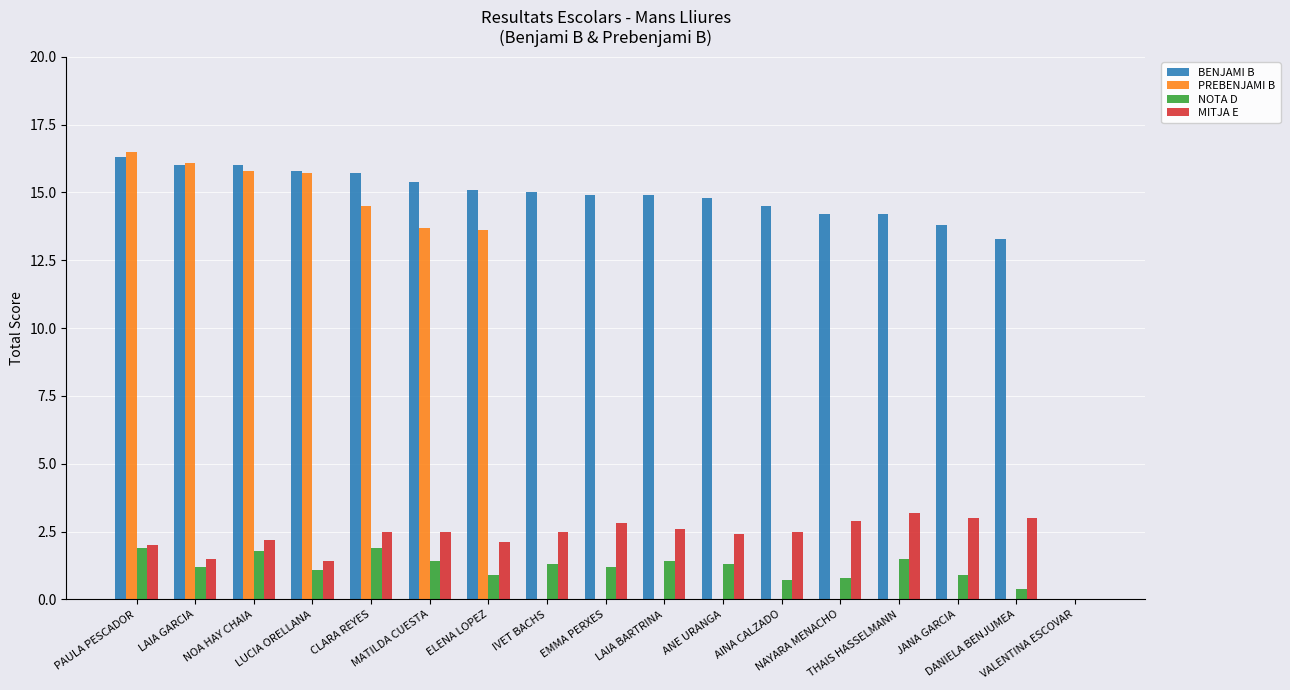

What is the highest value of the NOTA D series?

1.9